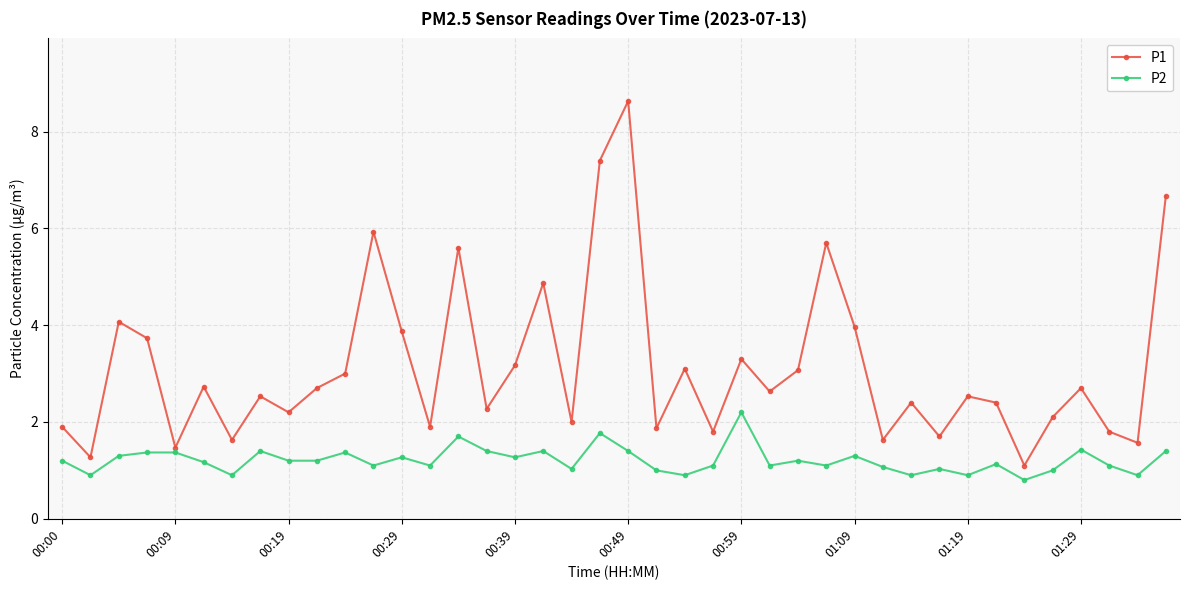

What is the greatest value displayed?

8.6